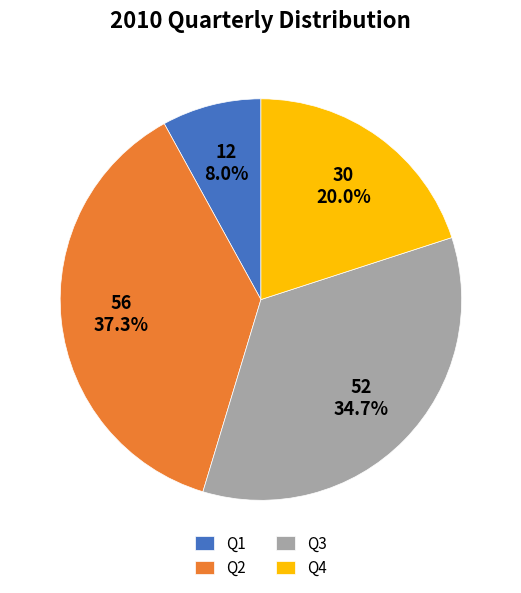

True or false: Q4 accounts for 6% of the total.

False